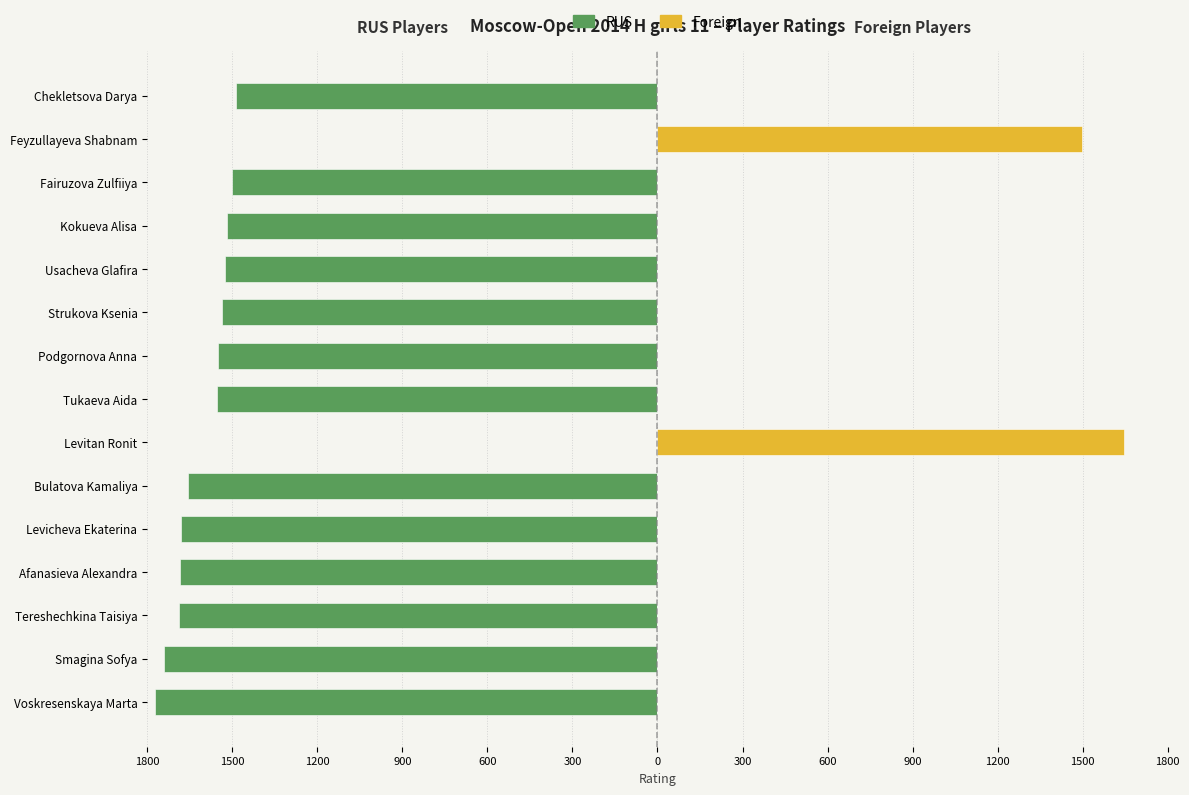

True or false: RUS has a value of -1773 at Voskresenskaya Marta.

True